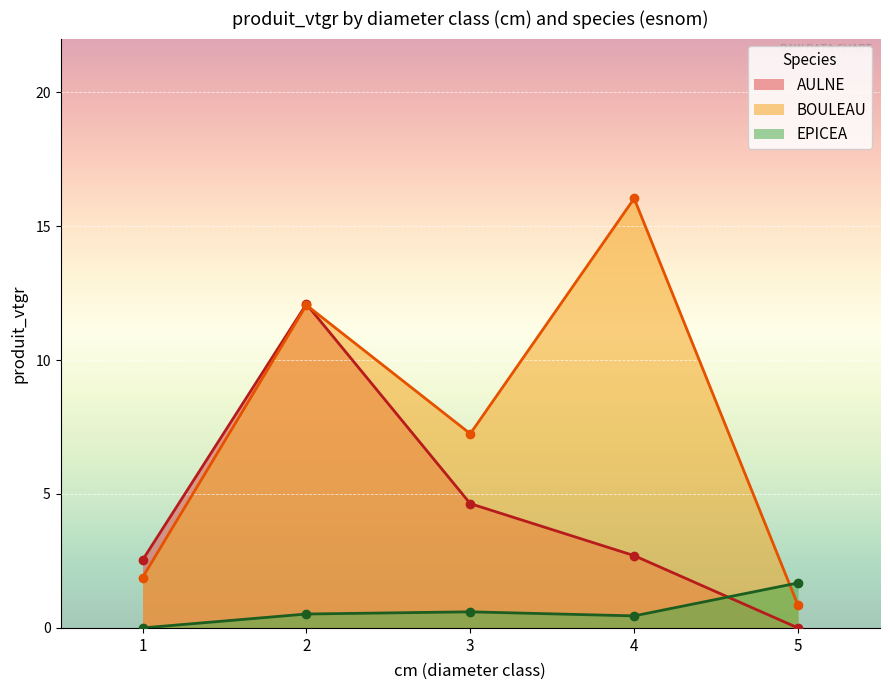

What is the spread (max minus min) of values at 4?

15.6